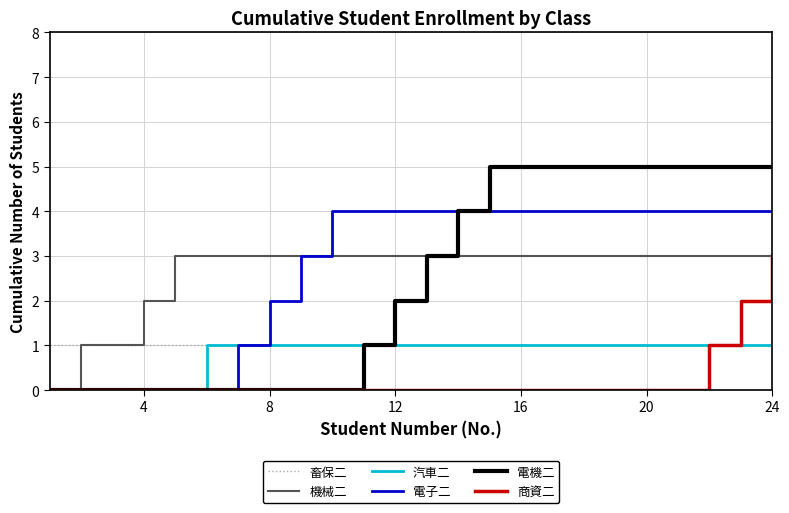

What is the maximum value shown in the chart?

5